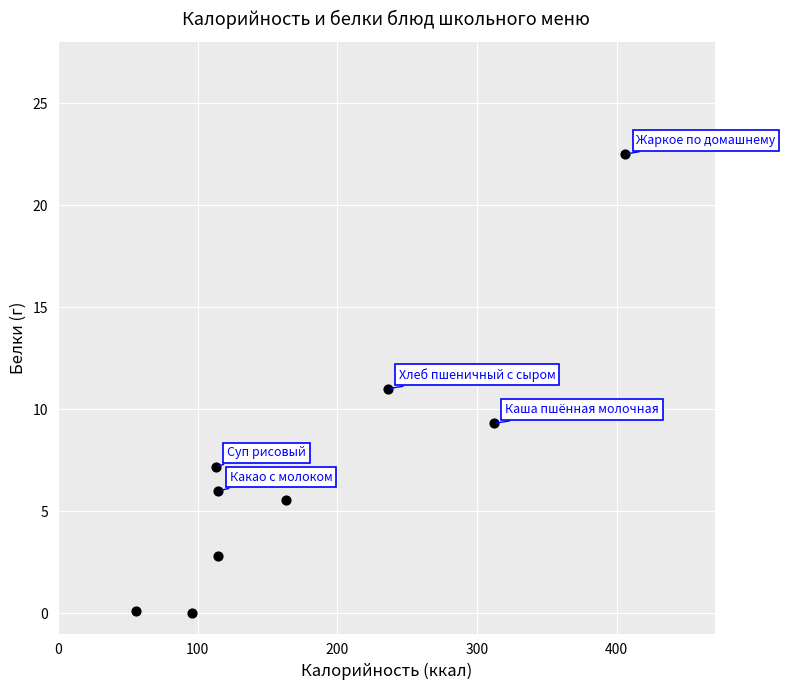

What is the average X value?

179.2